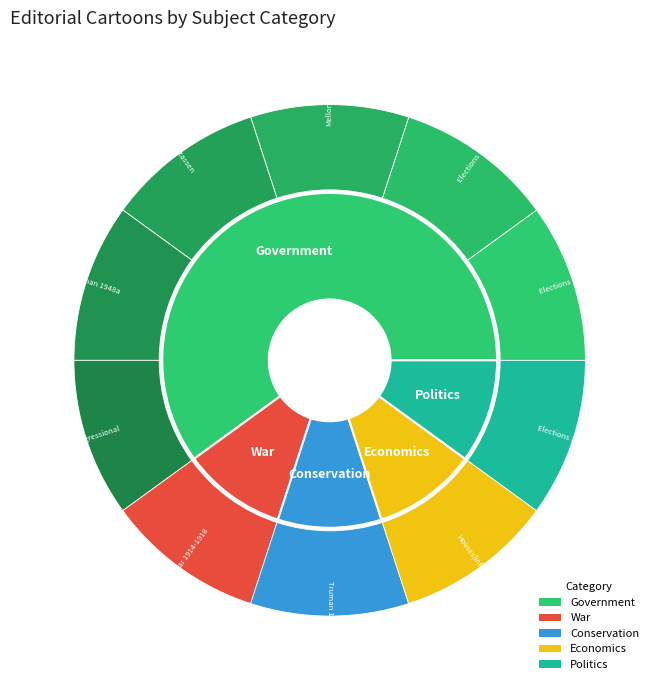

Which category has the biggest portion of the pie?

Government